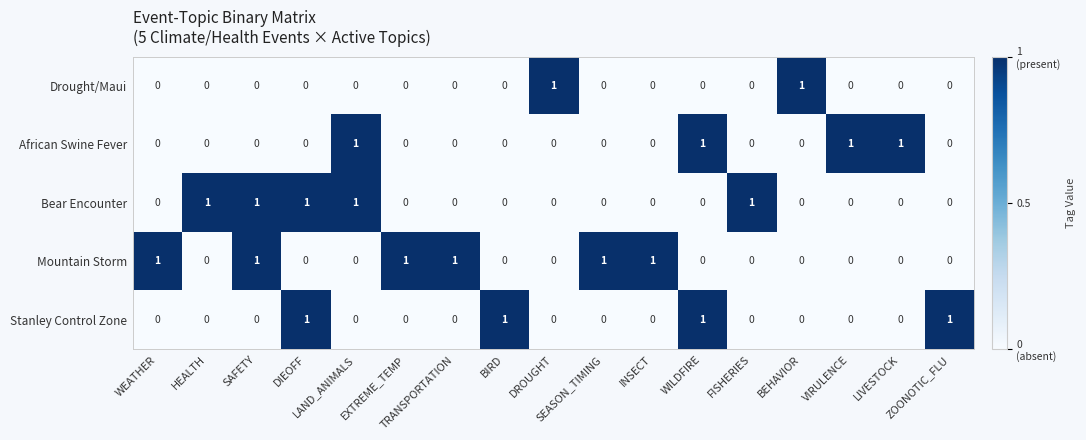

Count the number of categories in the chart.

17